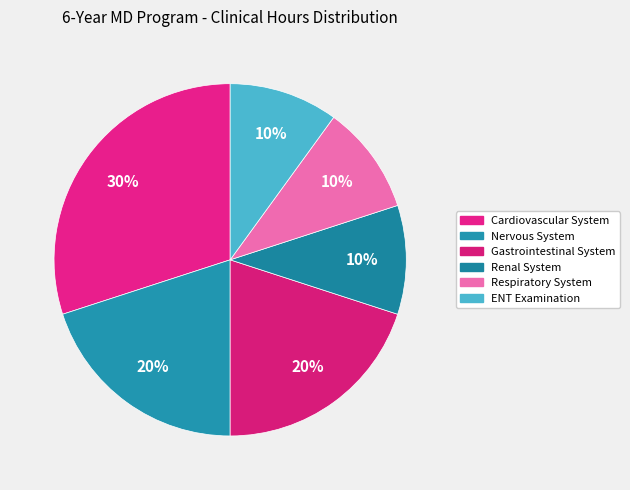

How many segments does this pie chart have?

6